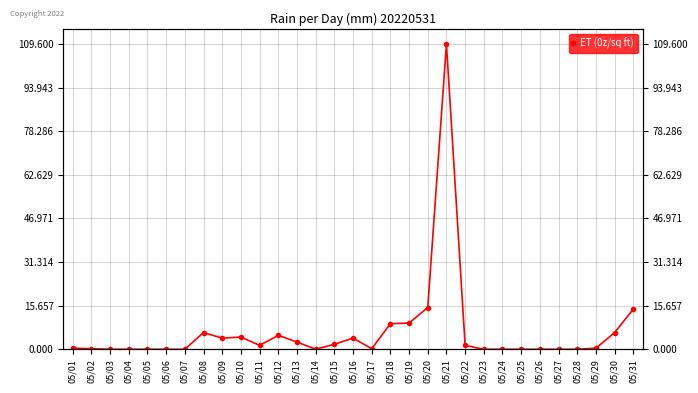

Reading right to left, transcribe all the data shown in this chart.

14.4	6.0	0.4	0.0	0.0	0.0	0.0	0.0	0.0	1.4	109.6	15.0	9.4	9.2	0.2	4.0	1.8	0.0	2.6	5.0	1.4	4.4	4.0	6.0	0.0	0.0	0.0	0.0	0.0	0.2	0.4